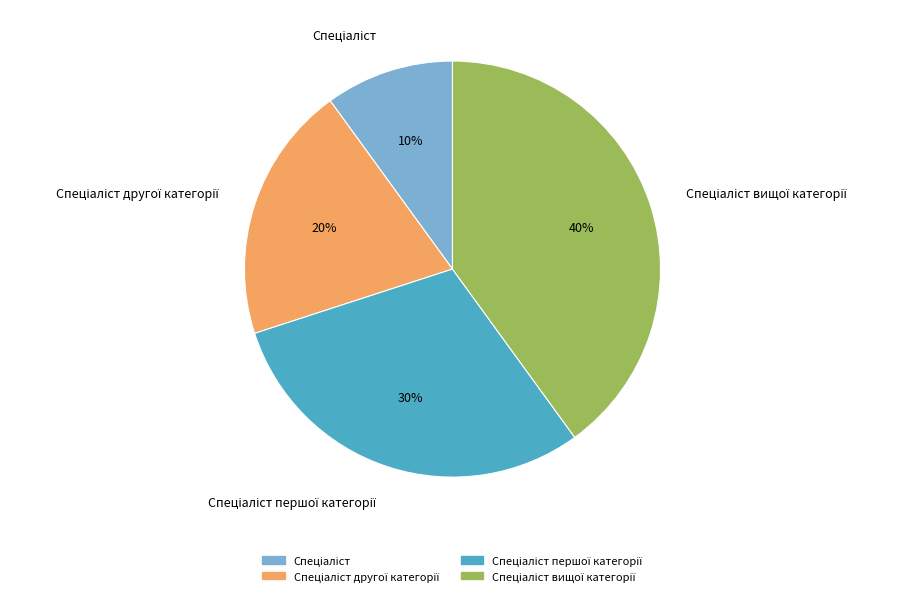

To the nearest percent, what is the average slice percentage?

25%